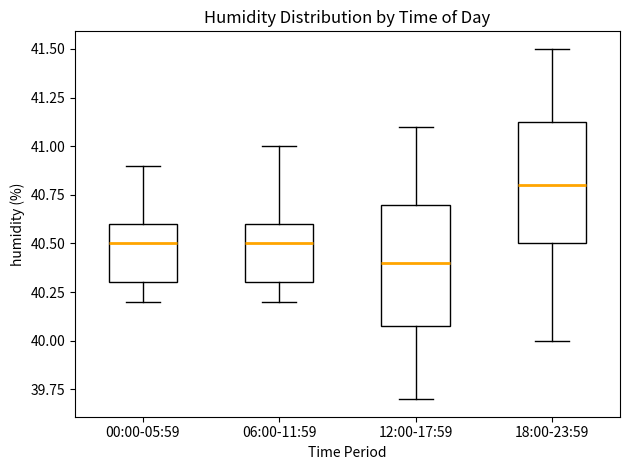

Reading left to right, read every box against the y-axis: the position of its median line, the range the box covers, and the ends of its whiskers. The values are not printed on the chart, so give them approximately, as read against the axis.

00:00-05:59: median 40.50, box 40.30 to 40.60, whiskers 40.20 to 40.90
06:00-11:59: median 40.50, box 40.30 to 40.60, whiskers 40.20 to 41.00
12:00-17:59: median 40.40, box 40.10 to 40.70, whiskers 39.70 to 41.10
18:00-23:59: median 40.80, box 40.50 to 41.15, whiskers 40.00 to 41.50